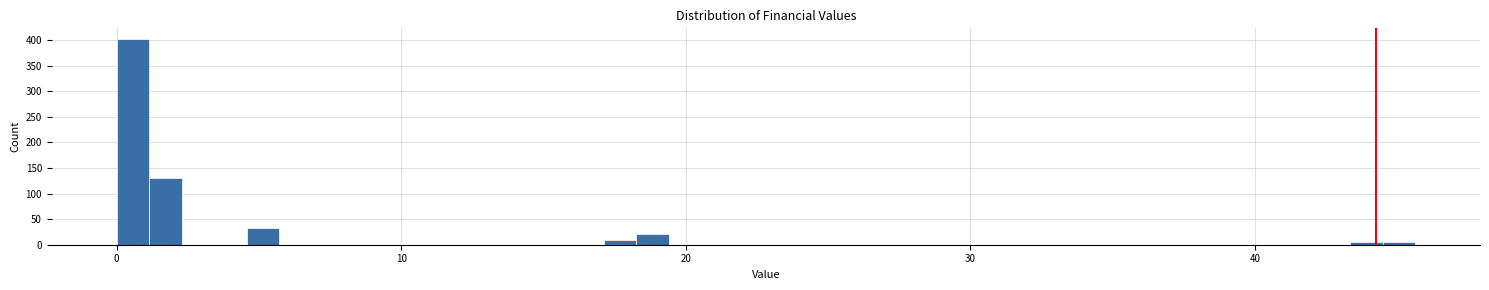

Read against the x-axis, roughly where is the centre of the tallest bar?

1